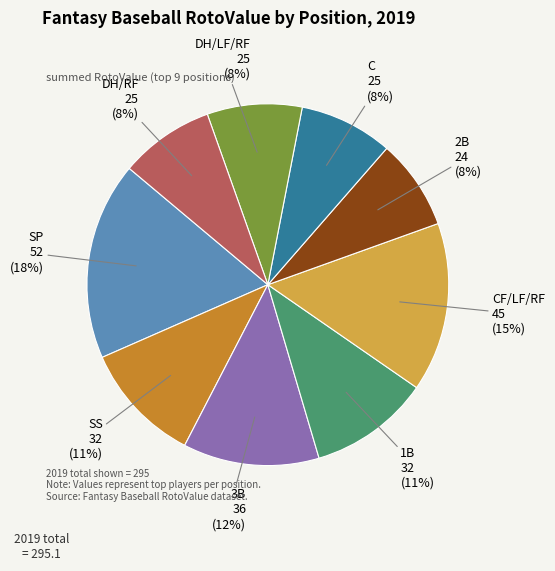

To the nearest percent, what is the average slice percentage?

11%